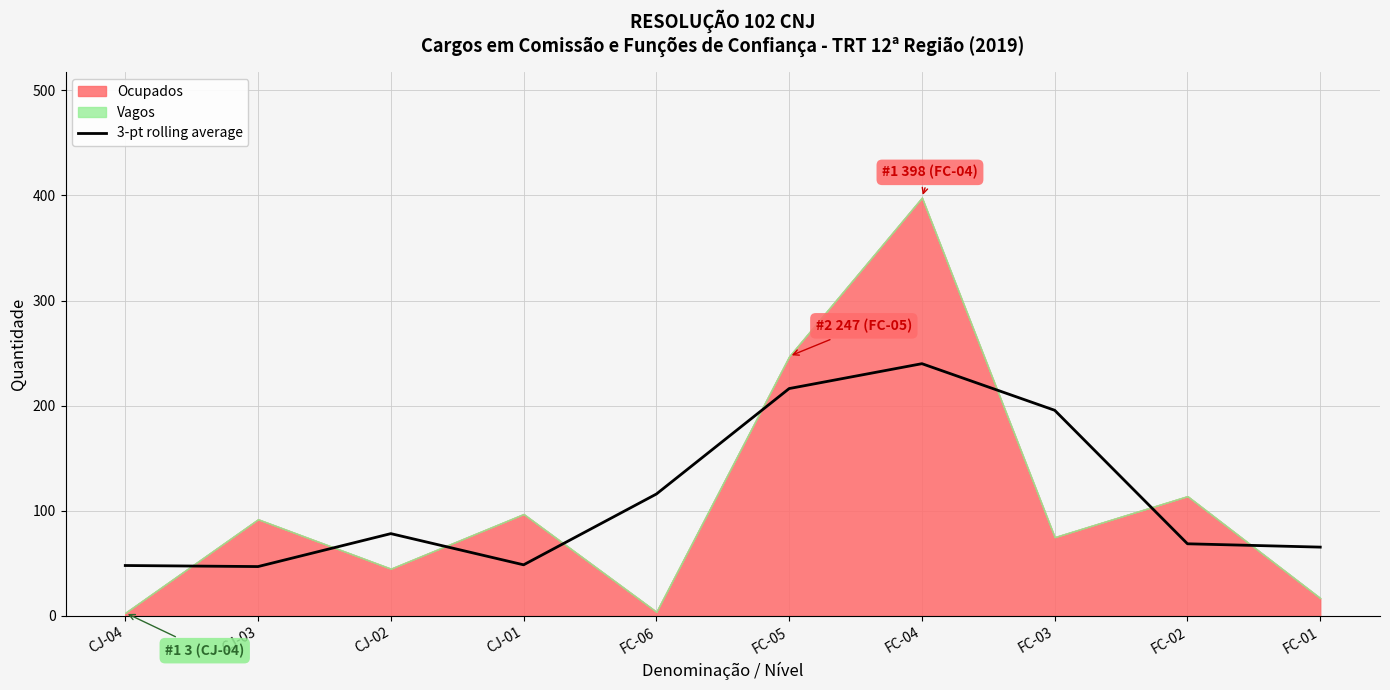

Is it true that the value at FC-03 is 76.9?

False